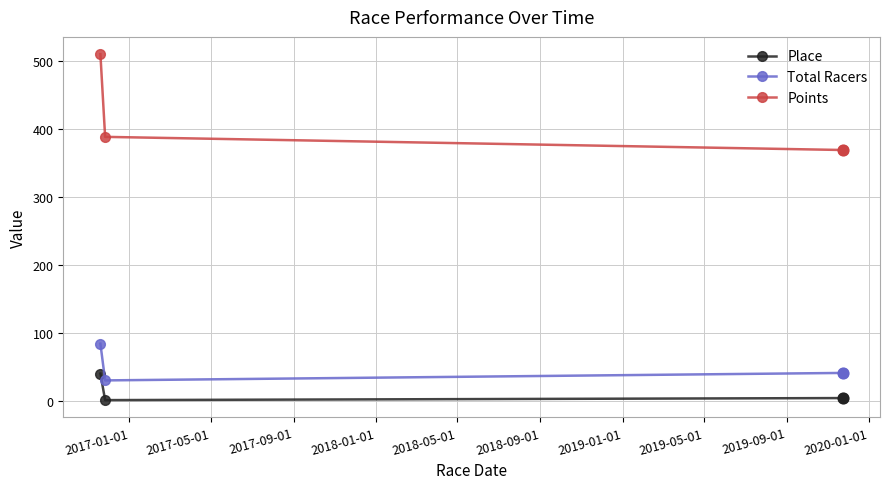

At how many categories does at least one series exceed 215?

3